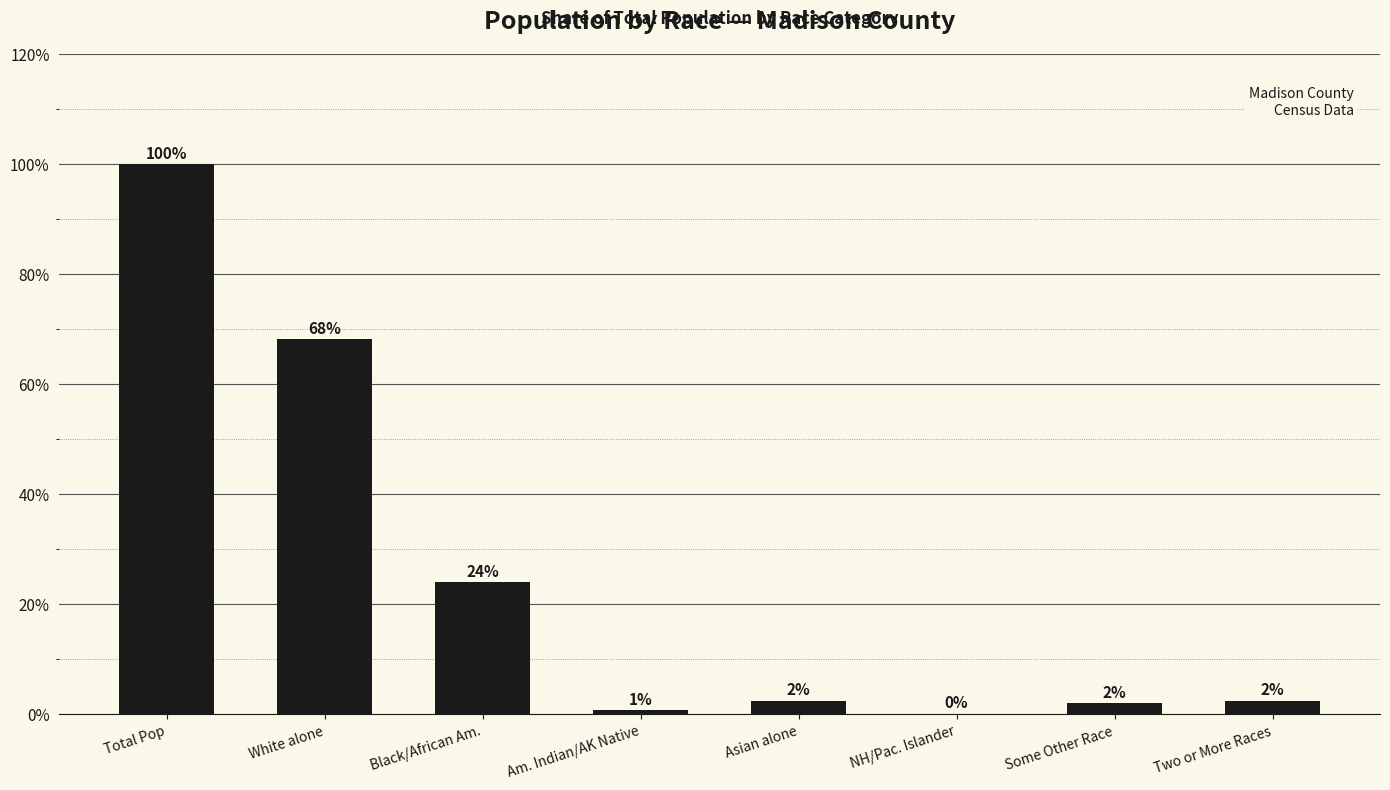

How many values exceed 2?

6